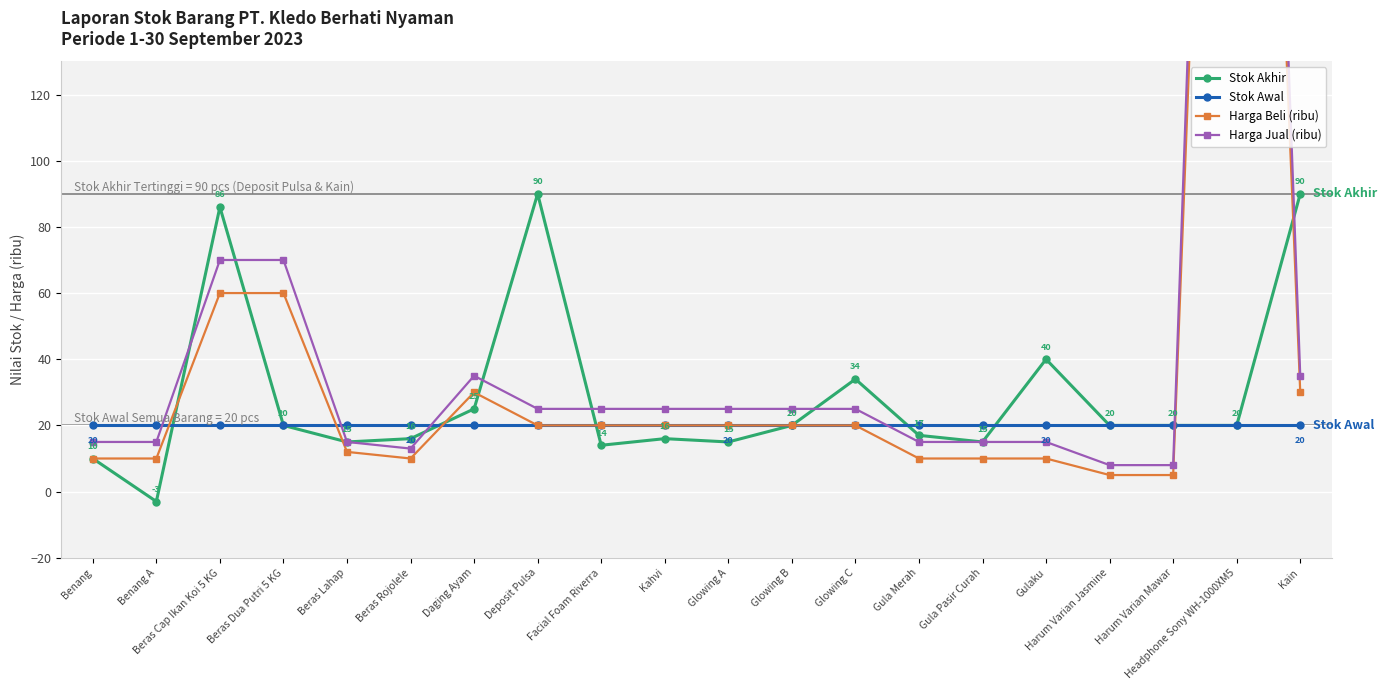

Rank the series by their maximum value, from lowest to highest.

Stok Awal, Stok Akhir, Harga Beli (ribu), Harga Jual (ribu)